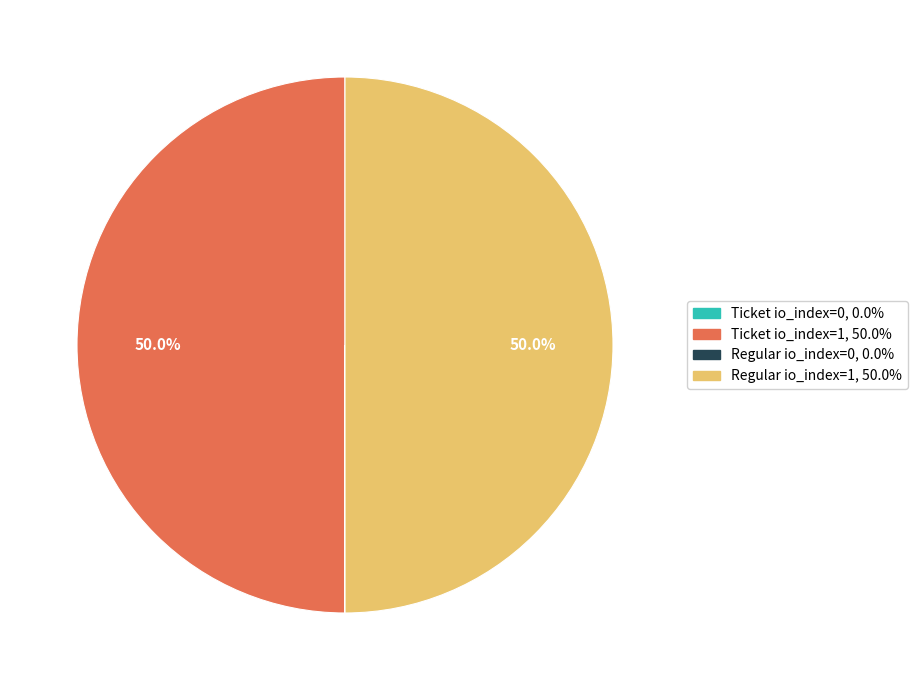

The Ticket io_index=0 slice represents 0% of the pie. True or false?

True